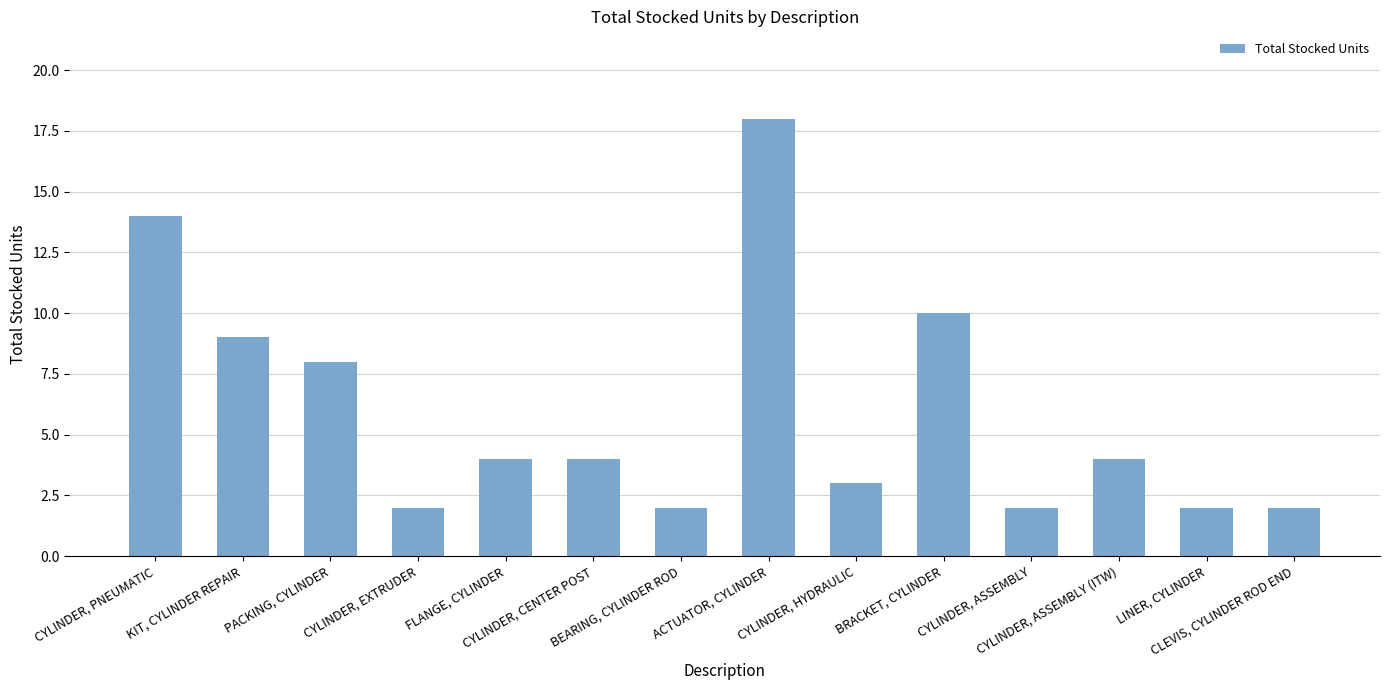

What is the difference between the maximum and minimum values?

16